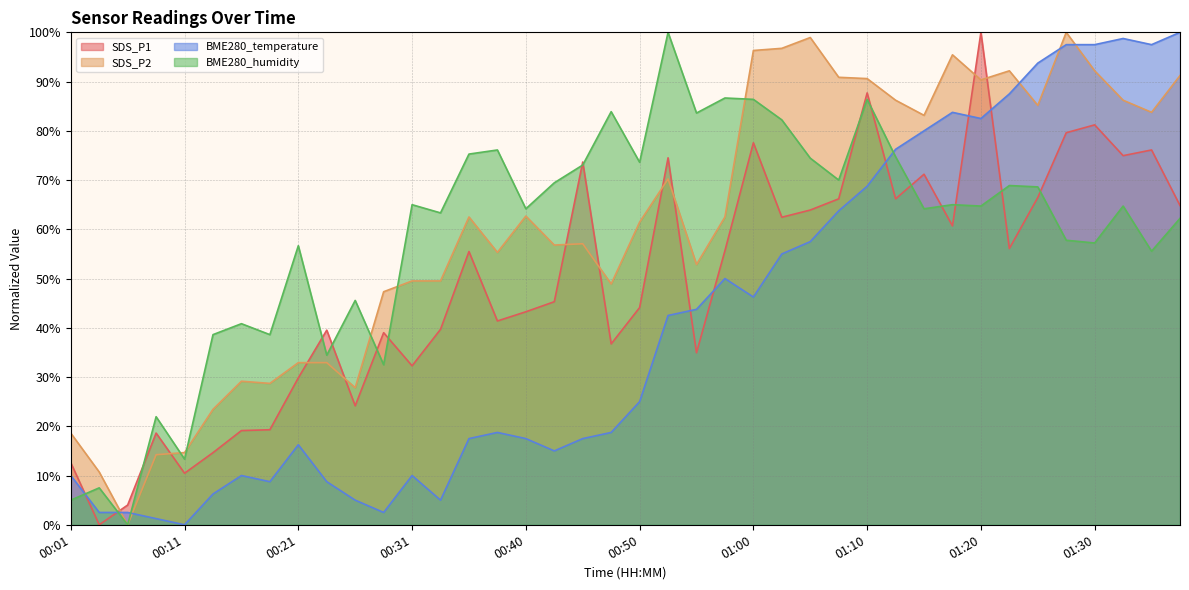

What is the maximum value for SDS_P2?

100.0